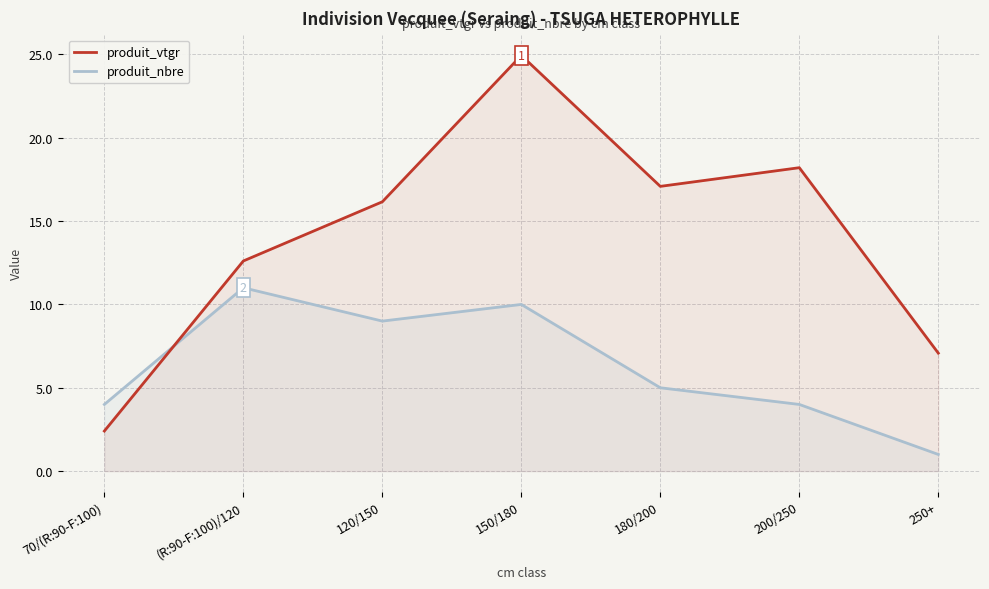

Is it true that produit_vtgr equals 8.2 at 200/250?

False